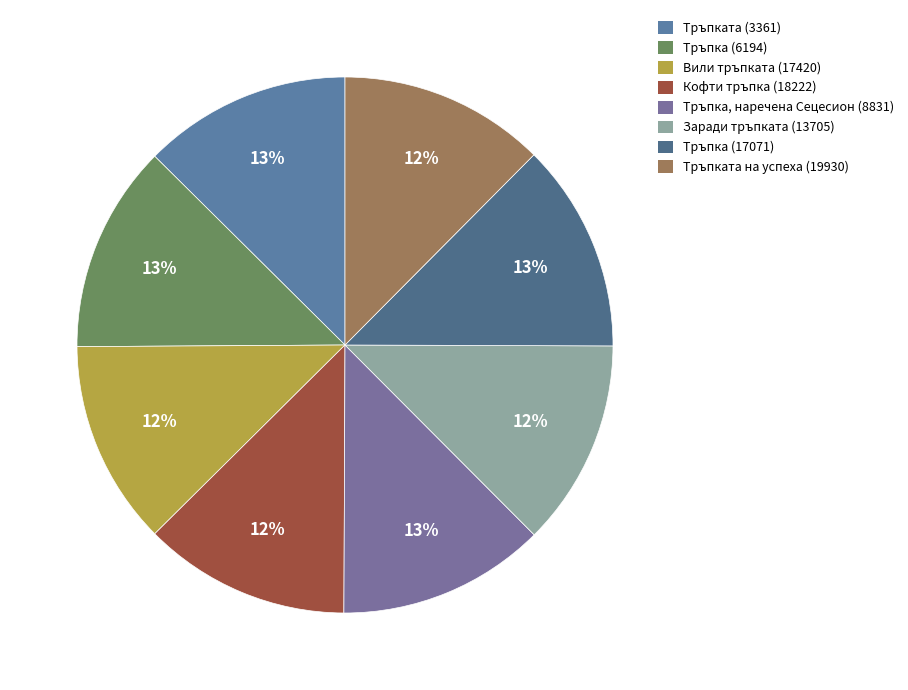

Is Заради тръпката (13705) the majority of the pie?

No